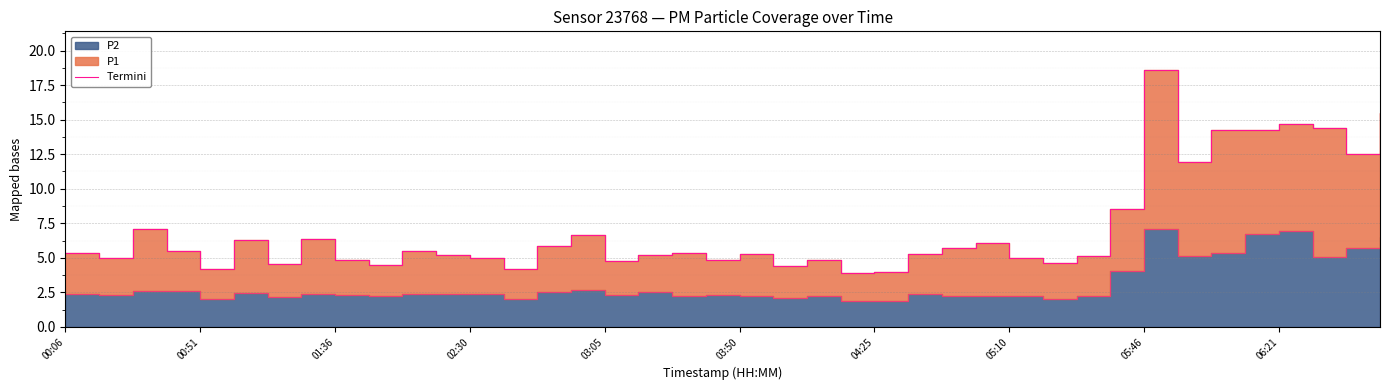

What is the average value?

7.1